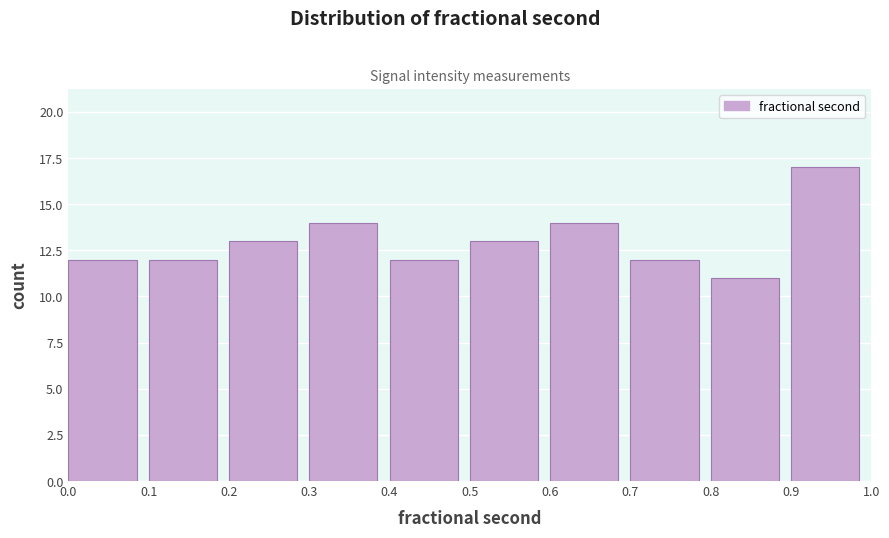

Reading left to right, list every bar in this chart as the range it spans on the x-axis followed by its height. The values are not printed on the chart, so give them approximately, as read against the axis.

0.0 to 0.1: 12
0.1 to 0.2: 12
0.2 to 0.3: 13
0.3 to 0.4: 14
0.4 to 0.5: 12
0.5 to 0.6: 13
0.6 to 0.7: 14
0.7 to 0.8: 12
0.8 to 0.9: 11
0.9 to 1.0: 17